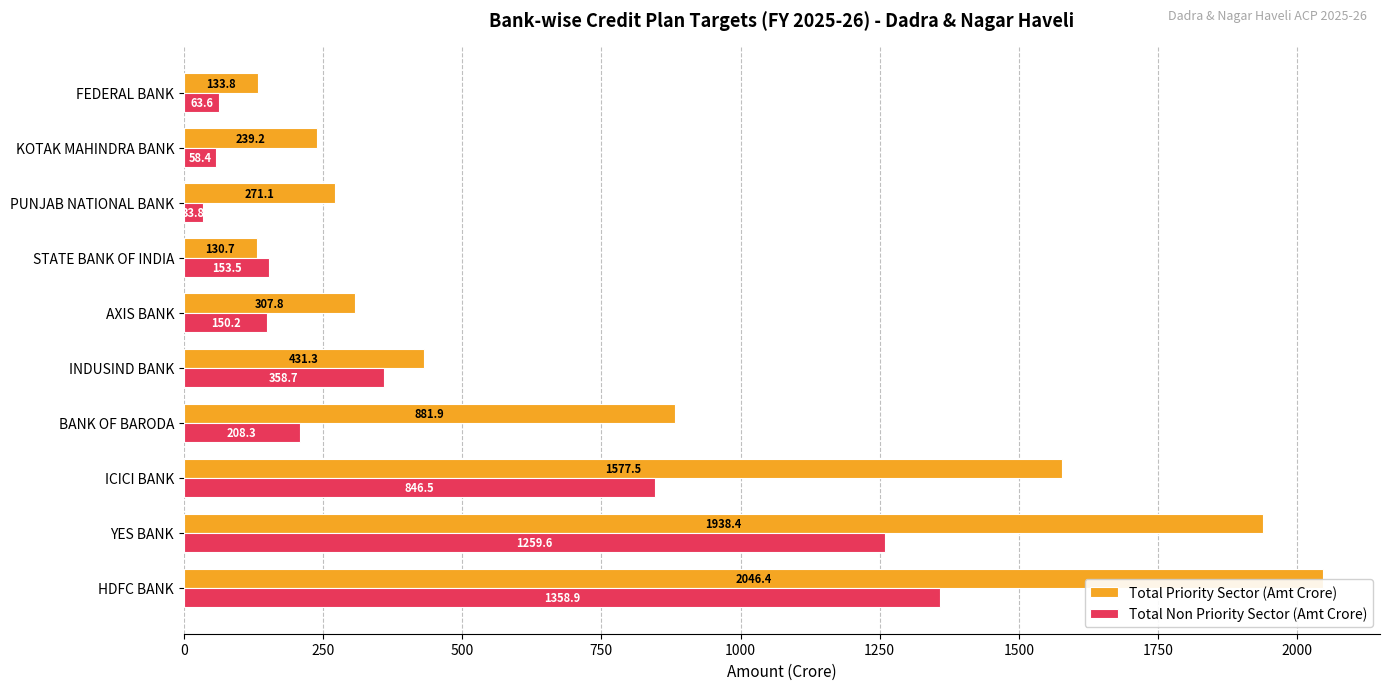

What is the difference between the highest and lowest values at AXIS BANK?

157.6